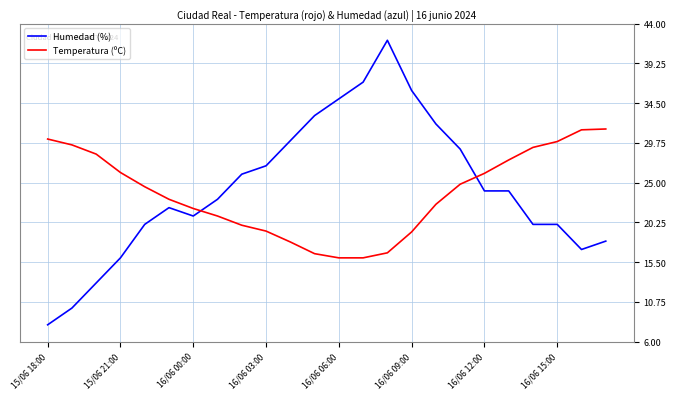

What are all the series names shown in the legend?

Humedad (%), Temperatura (ºC)